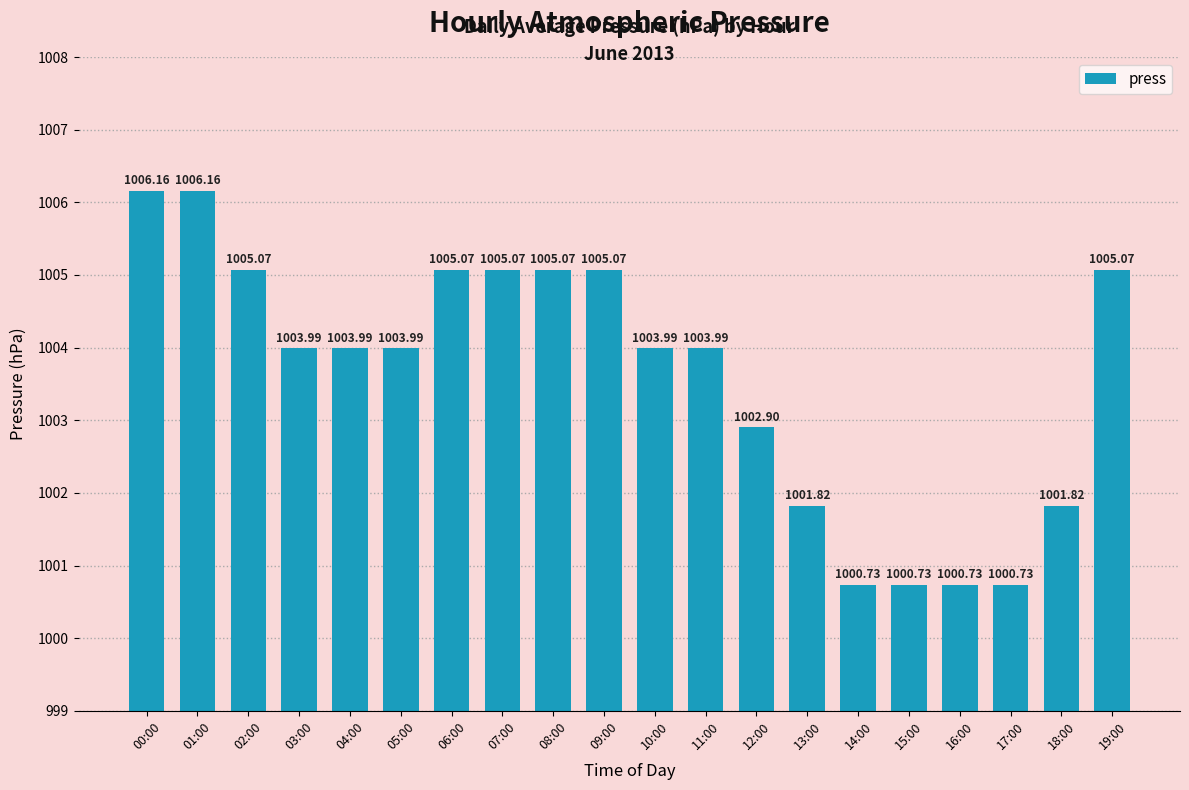

Reading left to right, what are all the values shown in this chart?

00:00=1006.2	01:00=1006.2	02:00=1005.1	03:00=1004.0	04:00=1004.0	05:00=1004.0	06:00=1005.1	07:00=1005.1	08:00=1005.1	09:00=1005.1	10:00=1004.0	11:00=1004.0	12:00=1002.9	13:00=1001.8	14:00=1000.7	15:00=1000.7	16:00=1000.7	17:00=1000.7	18:00=1001.8	19:00=1005.1